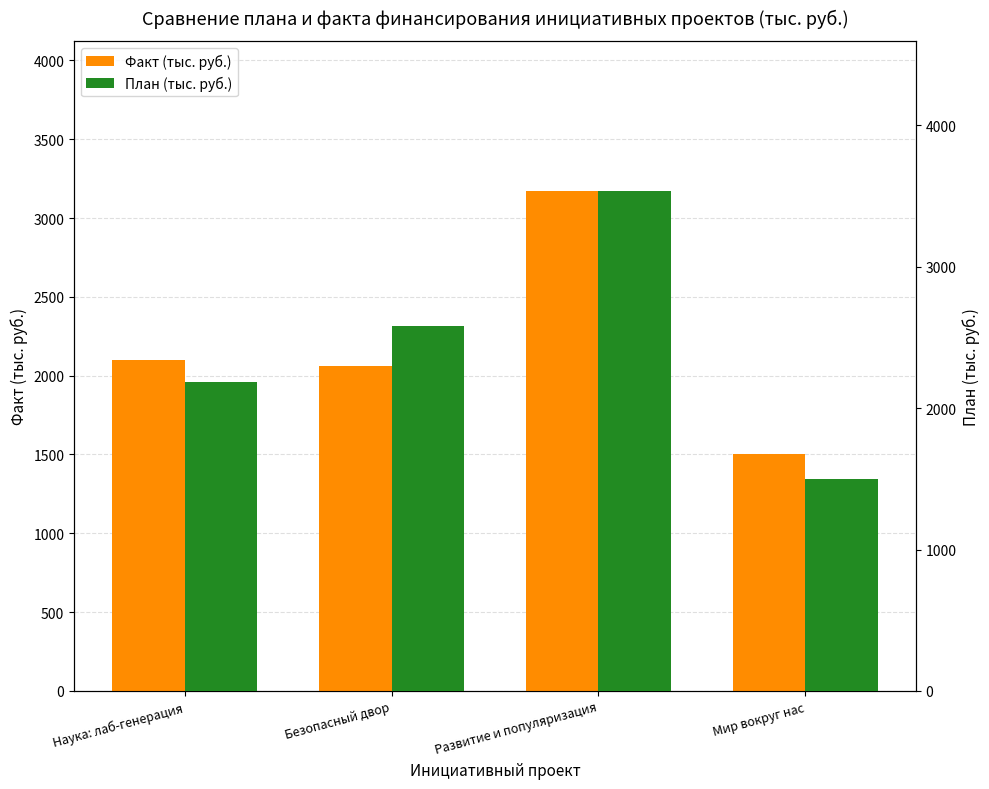

True or false: План (тыс. руб.) has a value of 2182.0 at Наука: лаб-генерация.

True